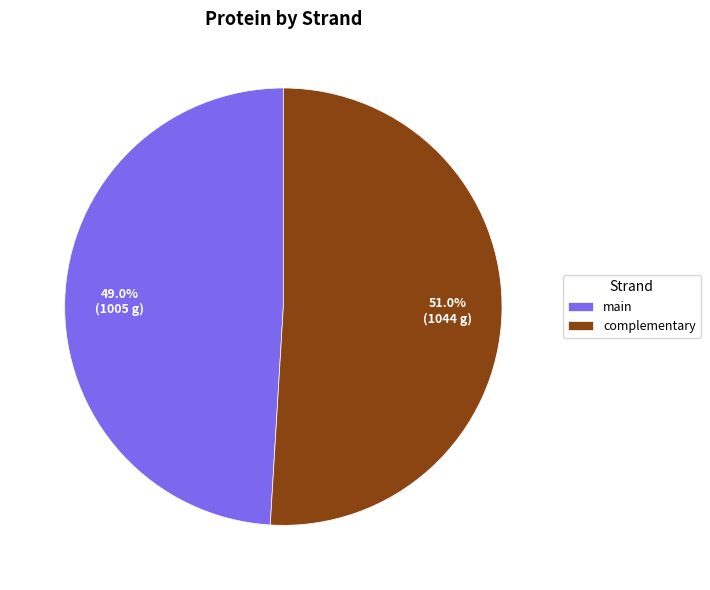

What portion of the pie excludes complementary?

49.0%